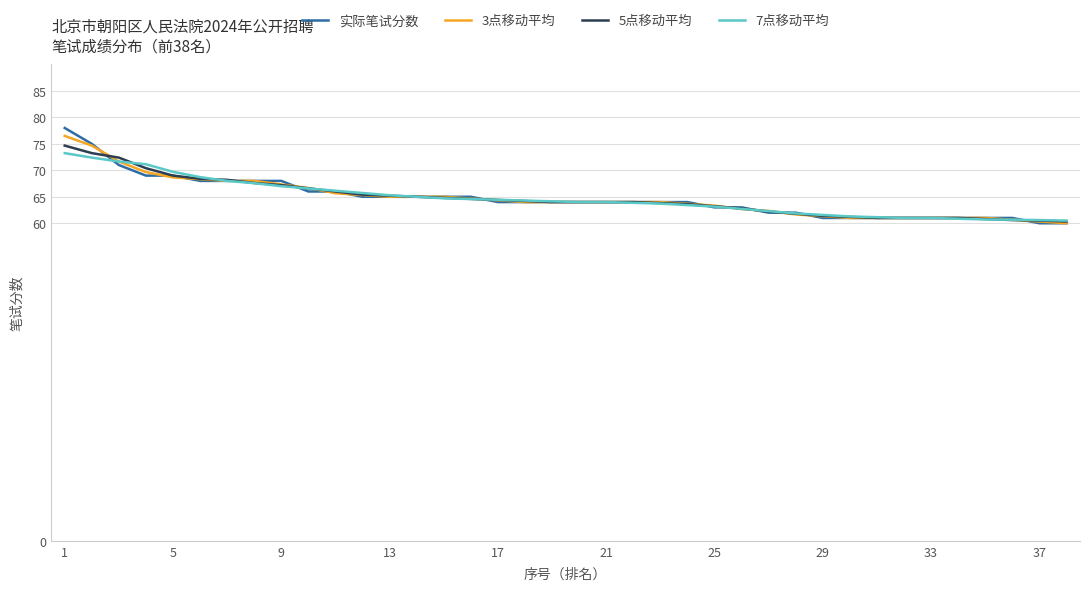

What is the highest value of the 5点移动平均 series?

74.7